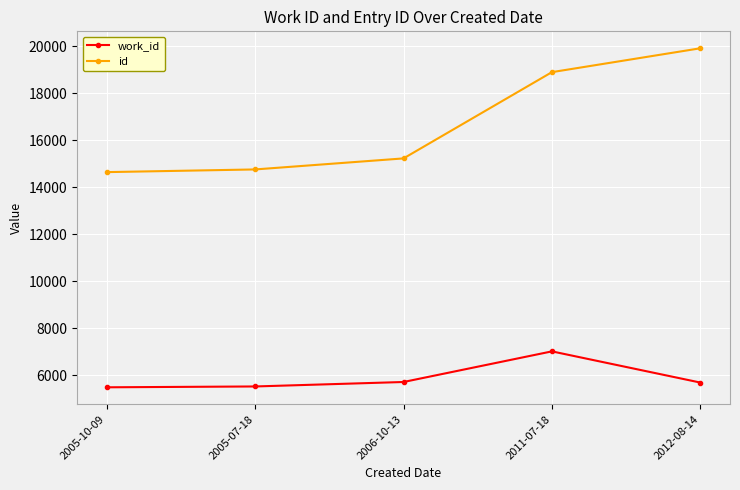

Rank the series by their maximum value, from lowest to highest.

work_id, id